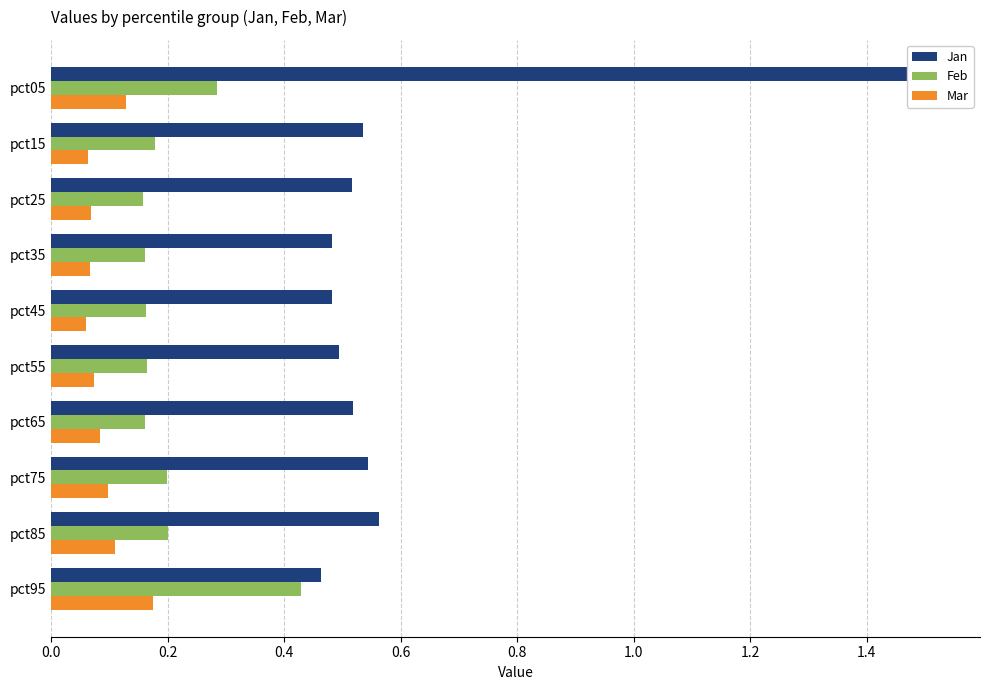

What is the highest value of the Mar series?

0.2